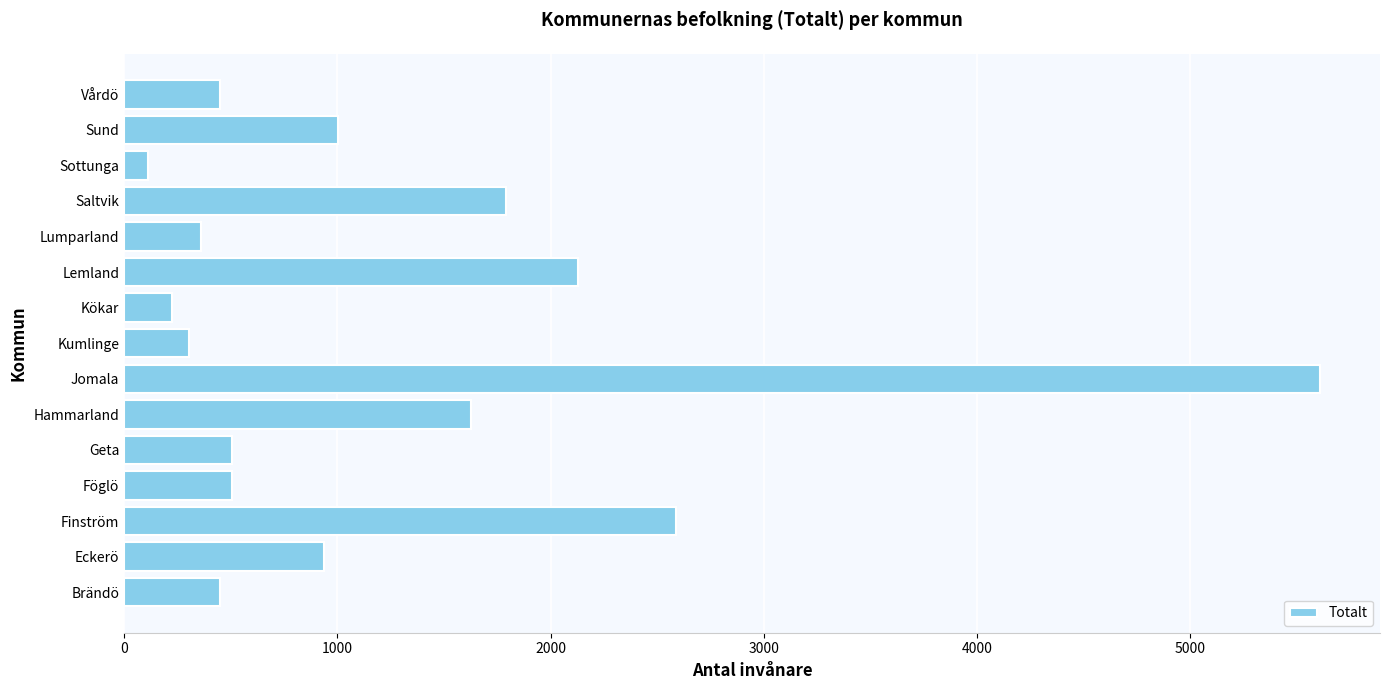

Are the bars horizontal?

Yes